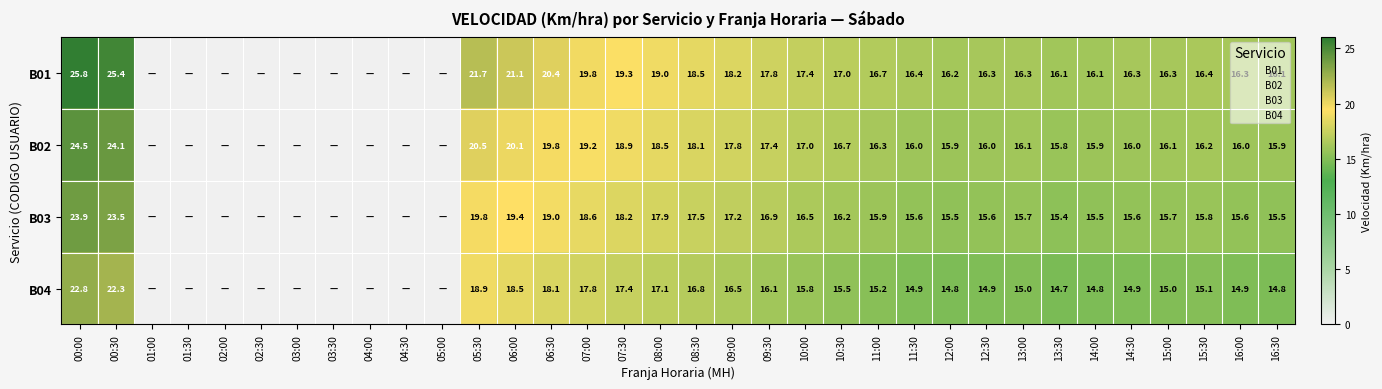

How many data points in B01 are less than 16?

9